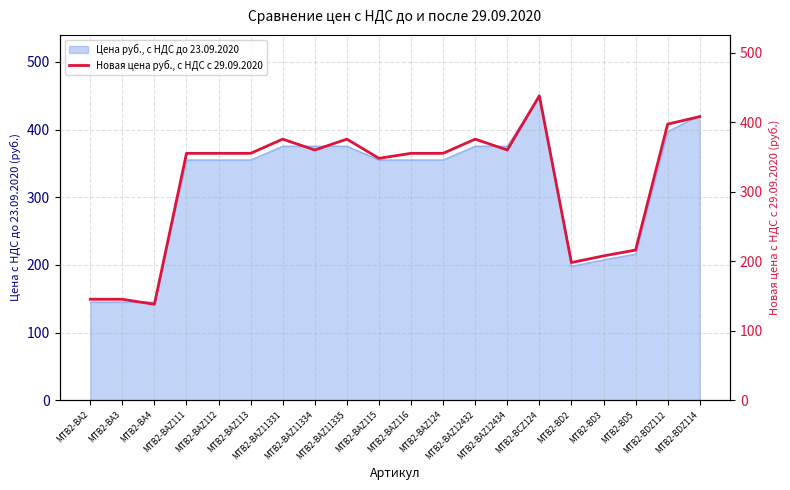

What is the sum of all values?

6264.0